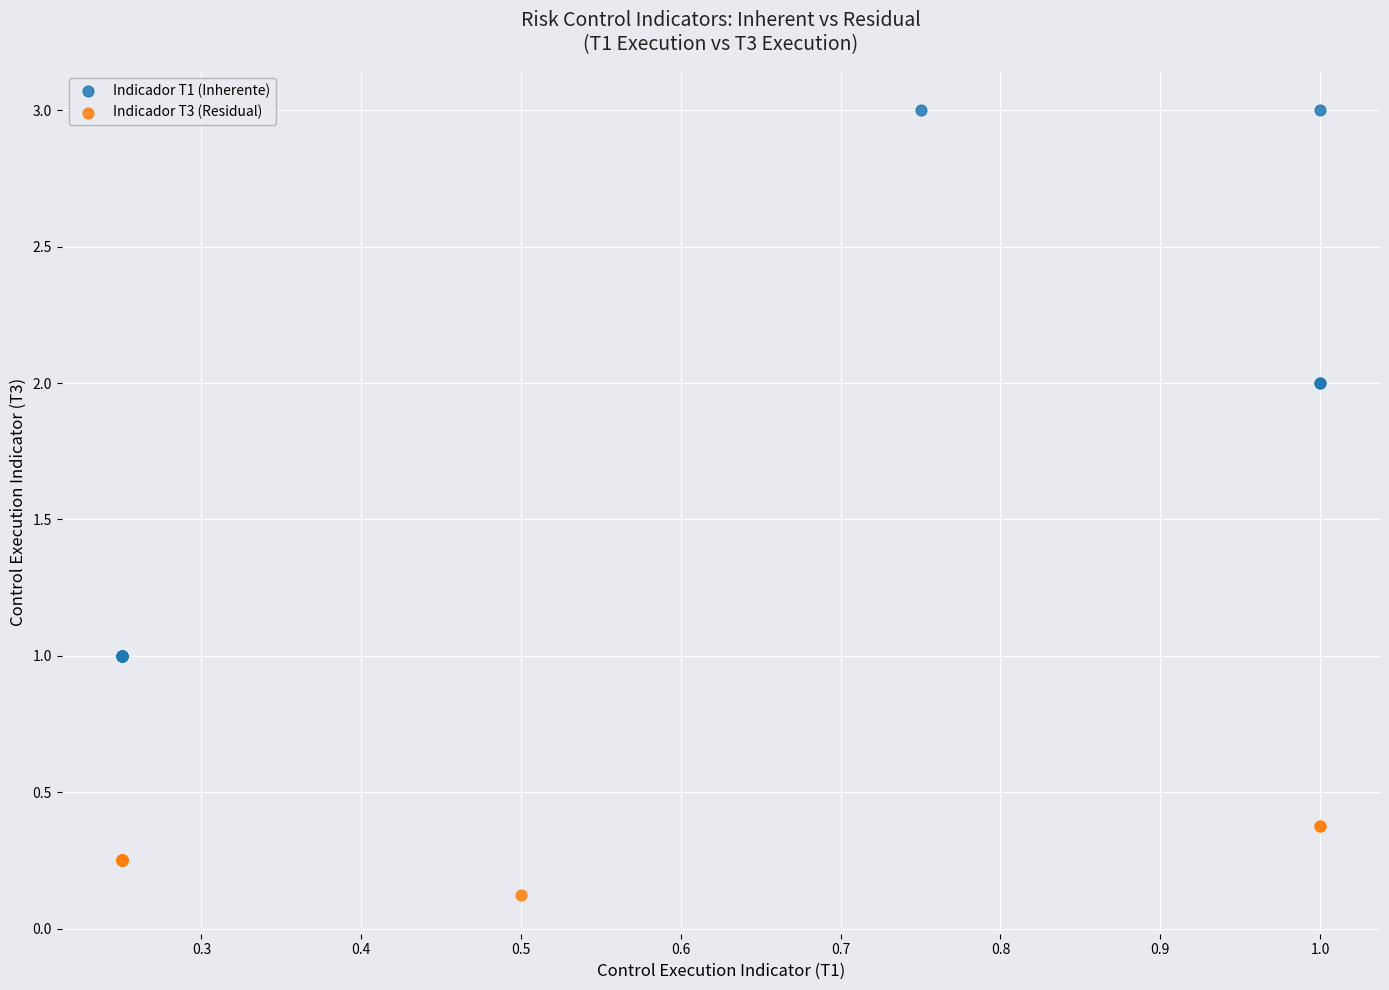

Which series reaches the minimum Y coordinate?

Indicador T3 (Residual)